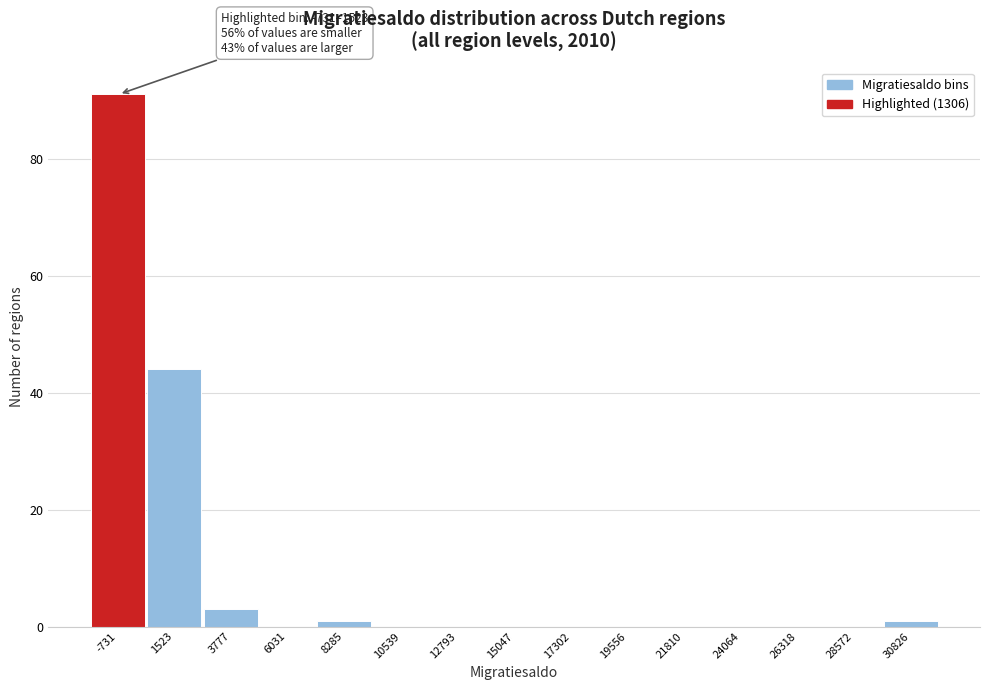

Reading right to left, list all the values displayed in this chart.

30826=1	28572=0	26318=0	24064=0	21810=0	19556=0	17302=0	15047=0	12793=0	10539=0	8285=1	6031=0	3777=3	1523=44	-731=91